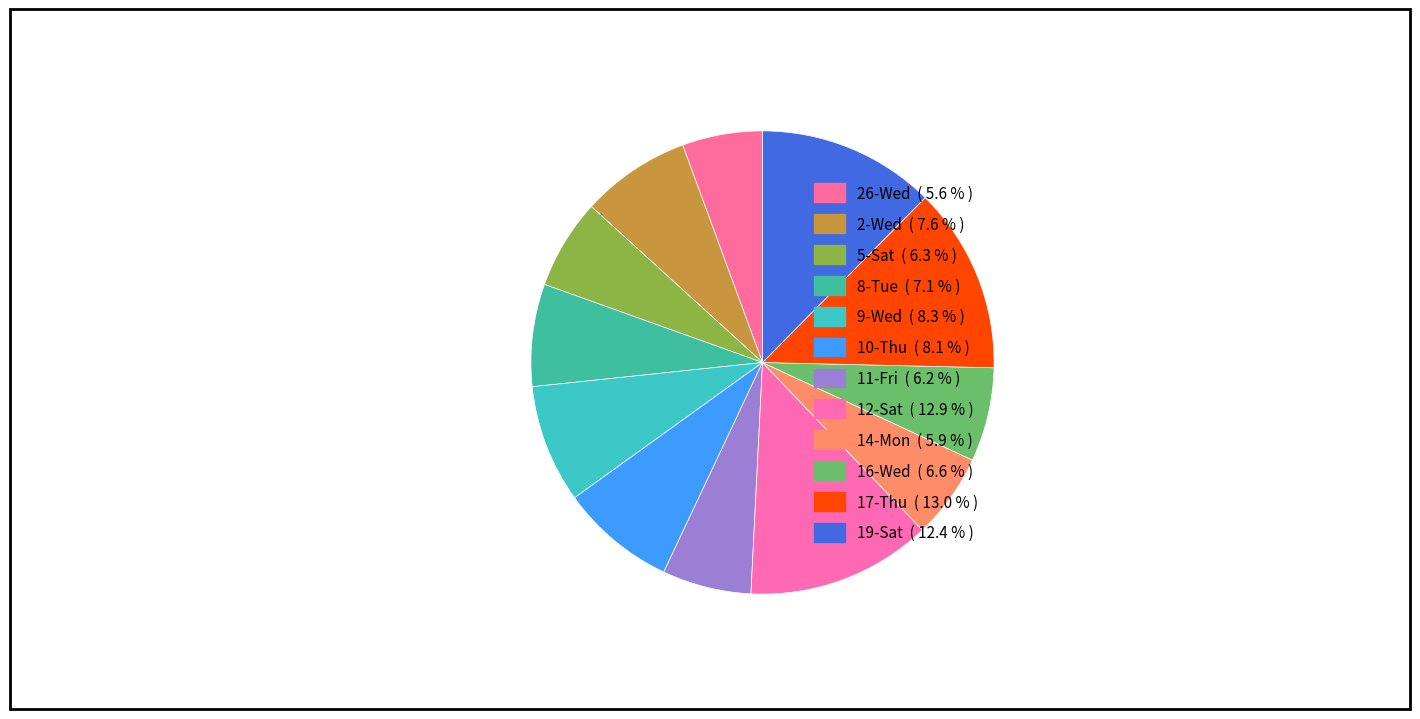

Is it true that 26-Wed is 16% of the pie?

False